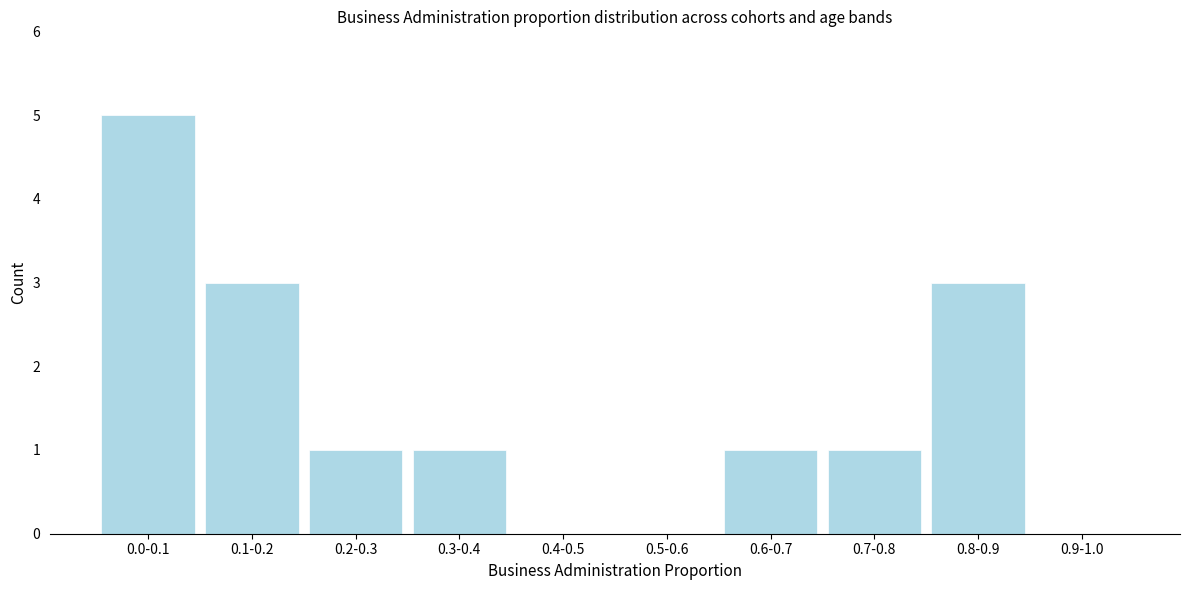

Reading left to right, list all the values displayed in this chart.

0.0-0.1=5	0.1-0.2=3	0.2-0.3=1	0.3-0.4=1	0.4-0.5=0	0.5-0.6=0	0.6-0.7=1	0.7-0.8=1	0.8-0.9=3	0.9-1.0=0